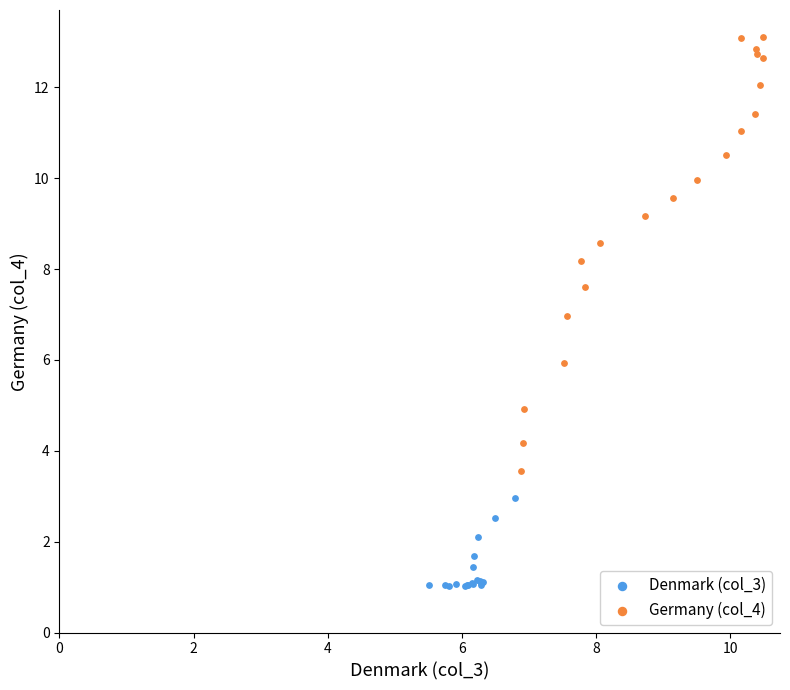

Which series contains the lowest Y value?

Denmark (col_3)